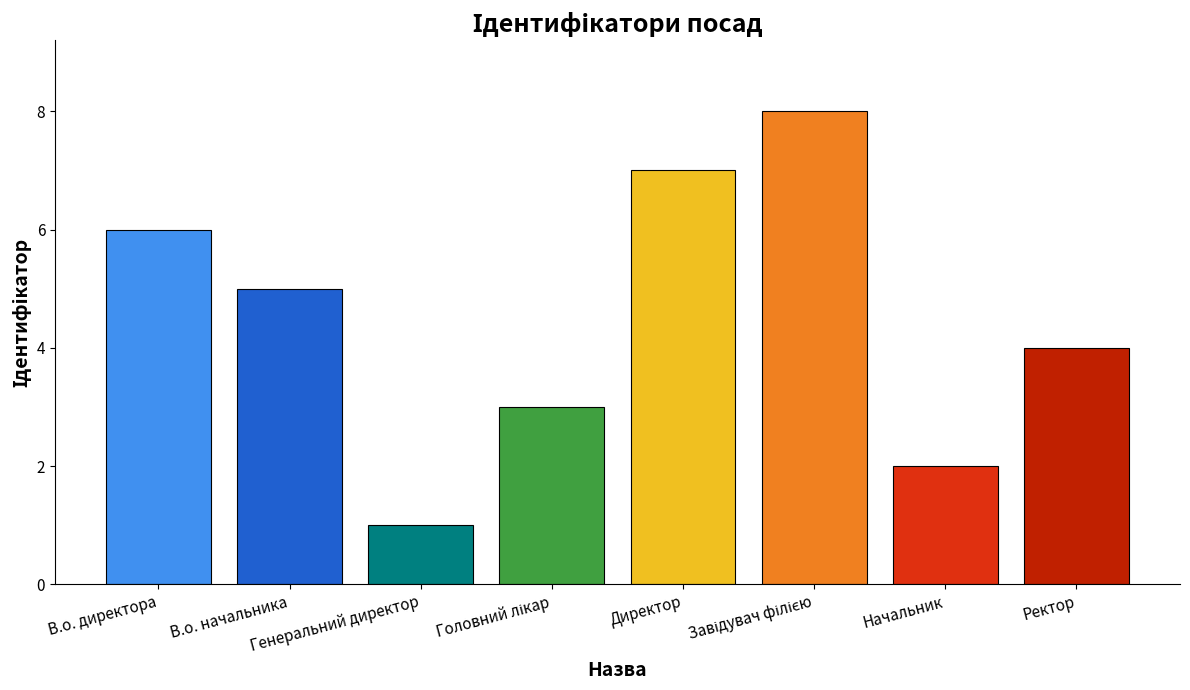

How many data points are less than 5?

4